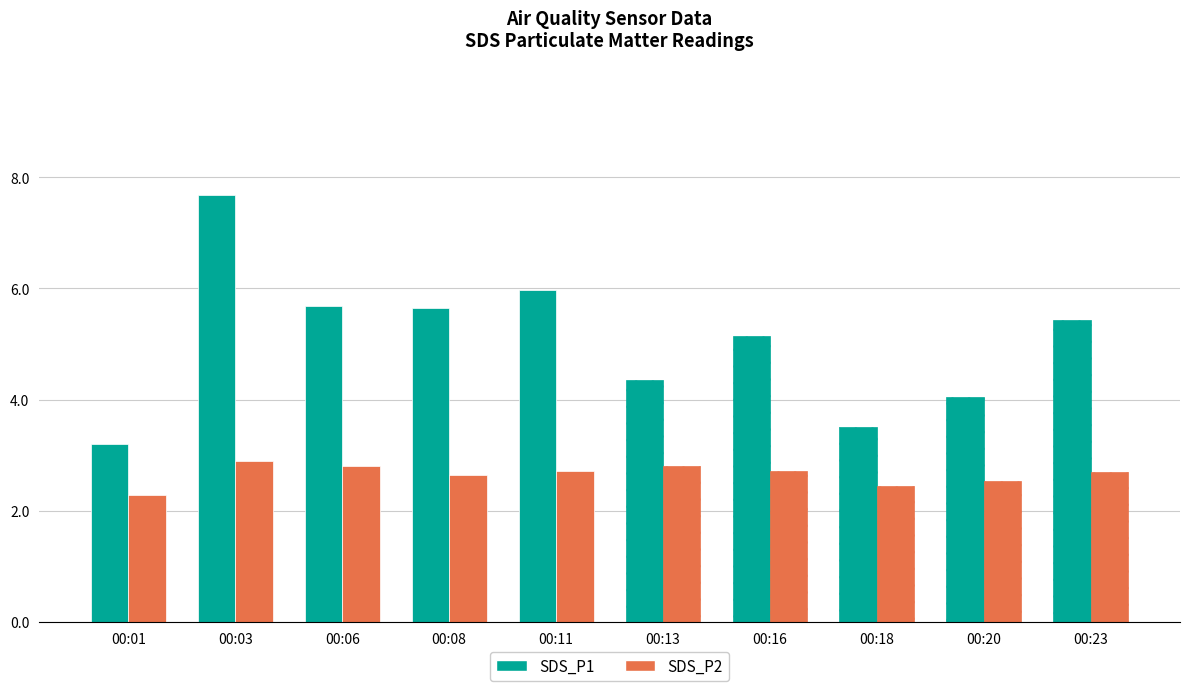

Is the value of SDS_P2 at 00:06 greater than the value of SDS_P1 at 00:06?

No